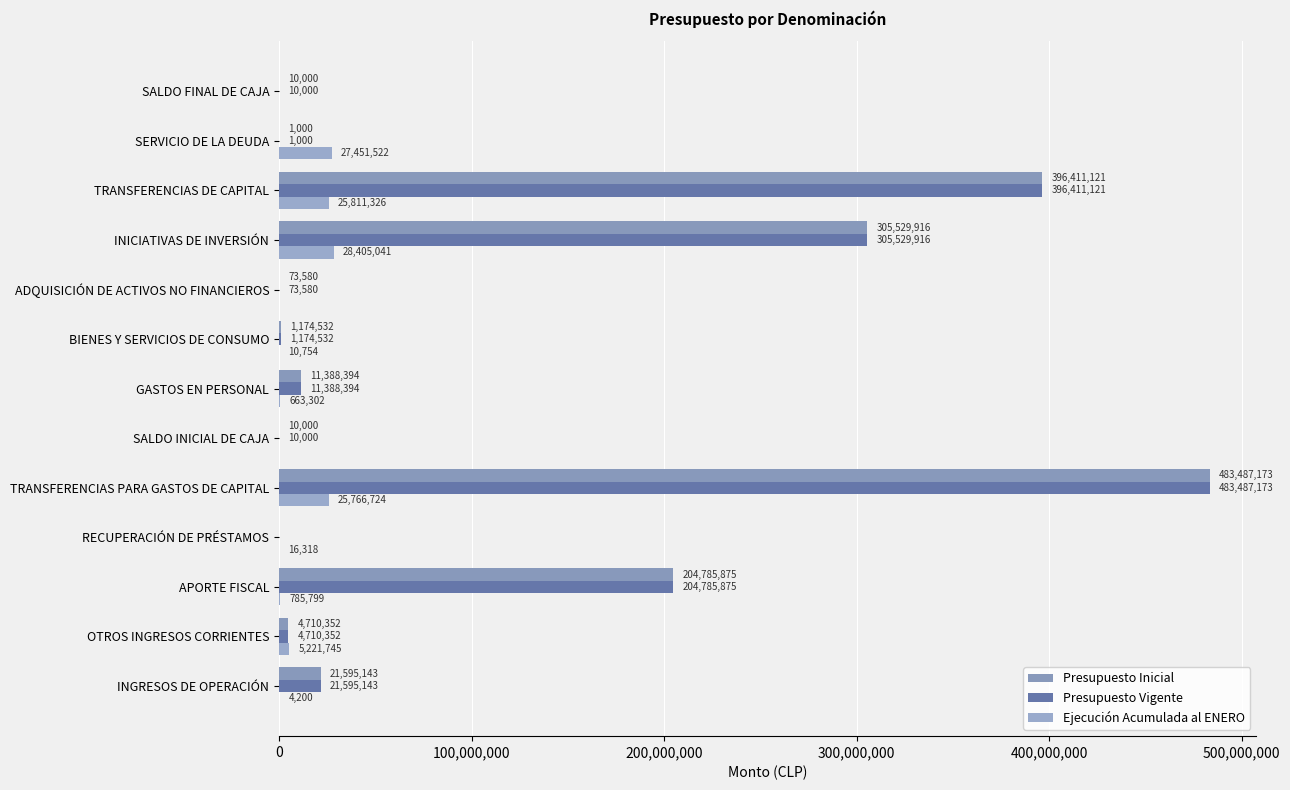

Count the number of categories in the chart.

13